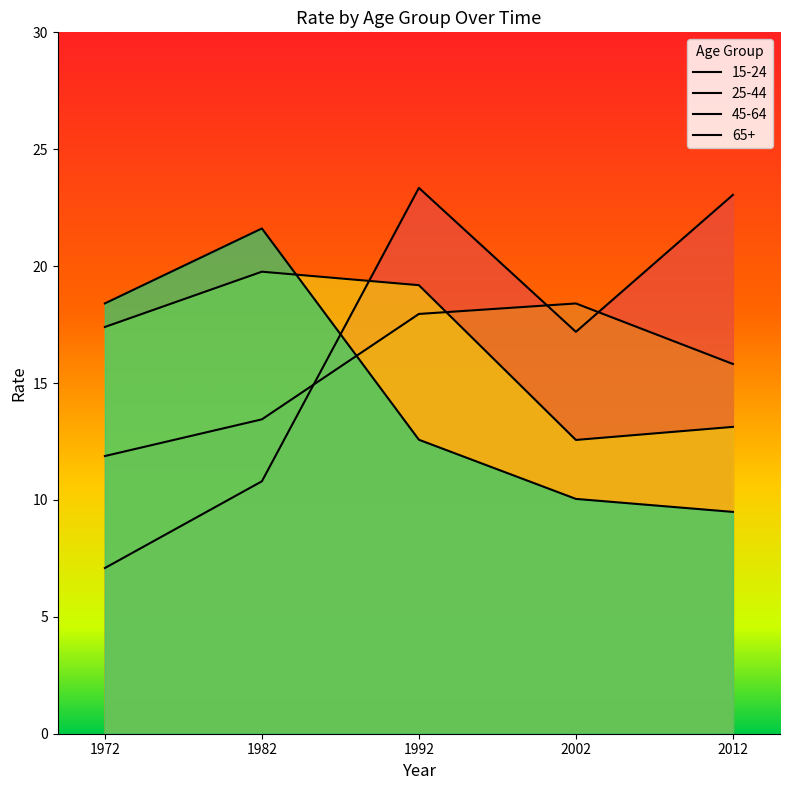

Where do 15-24 and 45-64 first cross each other?

1982 and 1992